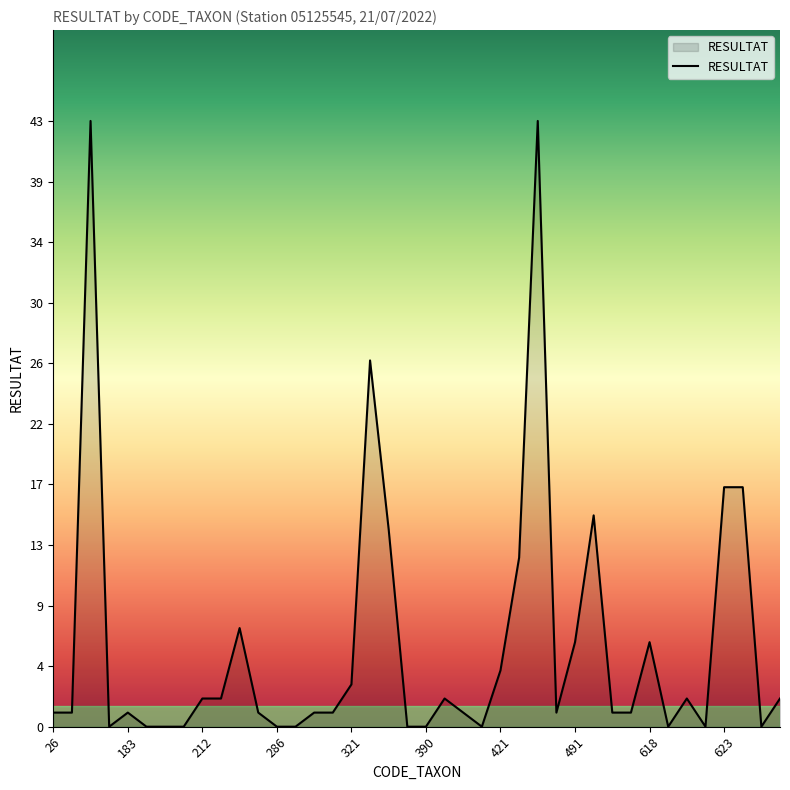

Reading left to right, extract all data points from this chart.

1	1	43	0	1	0	0	0	2	2	7	1	0	0	1	1	3	26	14	0	0	2	1	0	4	12	43	1	6	15	1	1	6	0	2	0	17	17	0	2